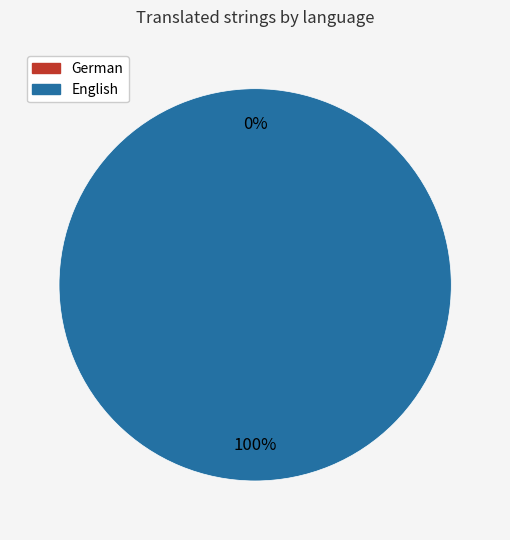

Is there a majority slice in this chart?

Yes